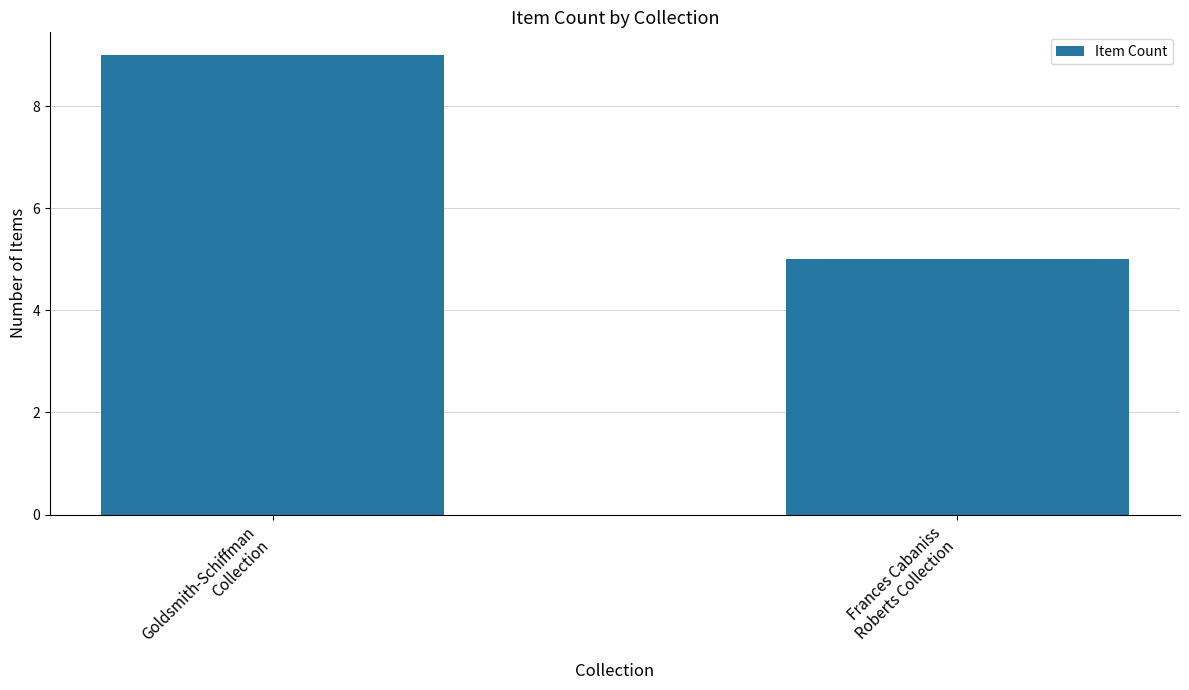

What is the greatest value displayed?

9